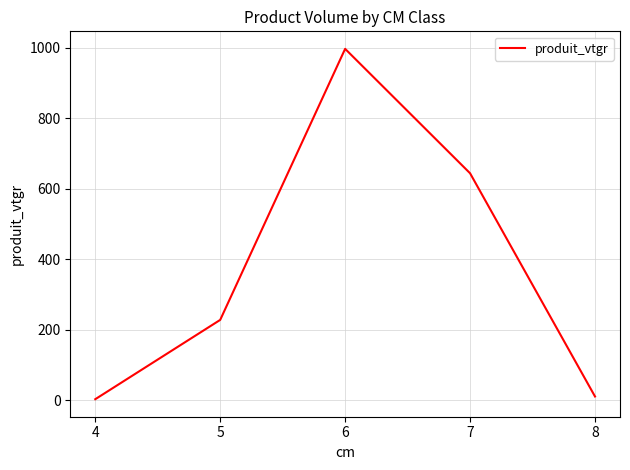

What is the change in value from 5 to 7?

+416.1